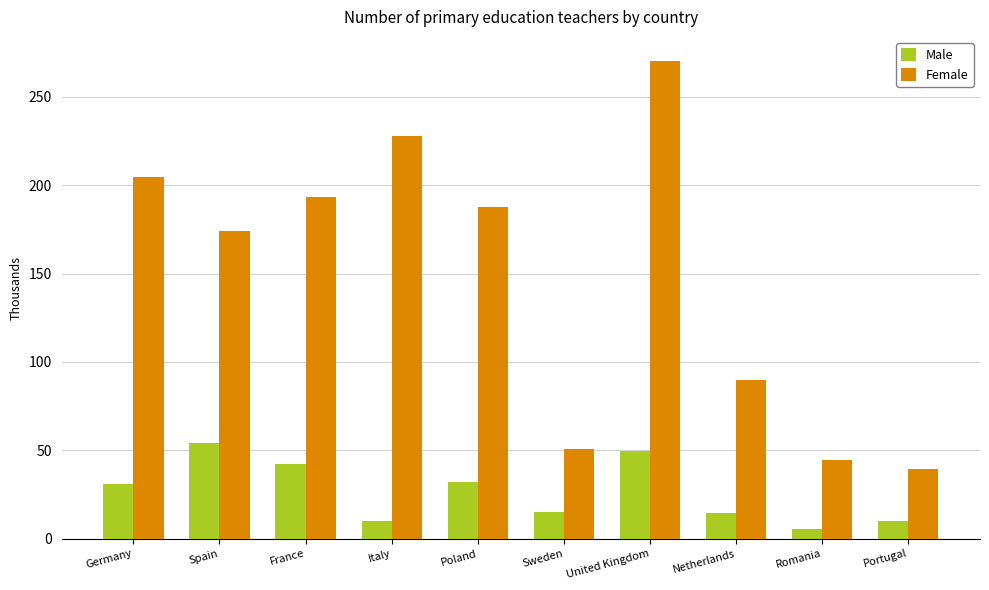

What are all the series names shown in the legend?

Male, Female